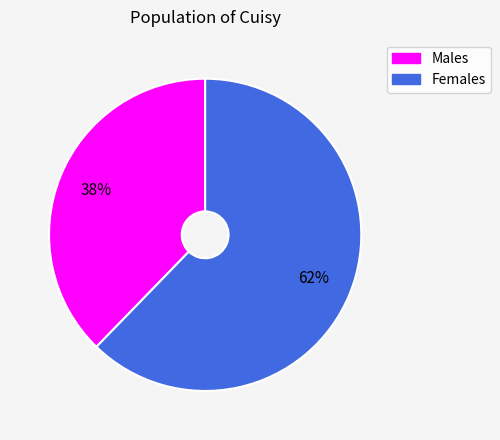

True or false: Males accounts for 38% of the total.

True